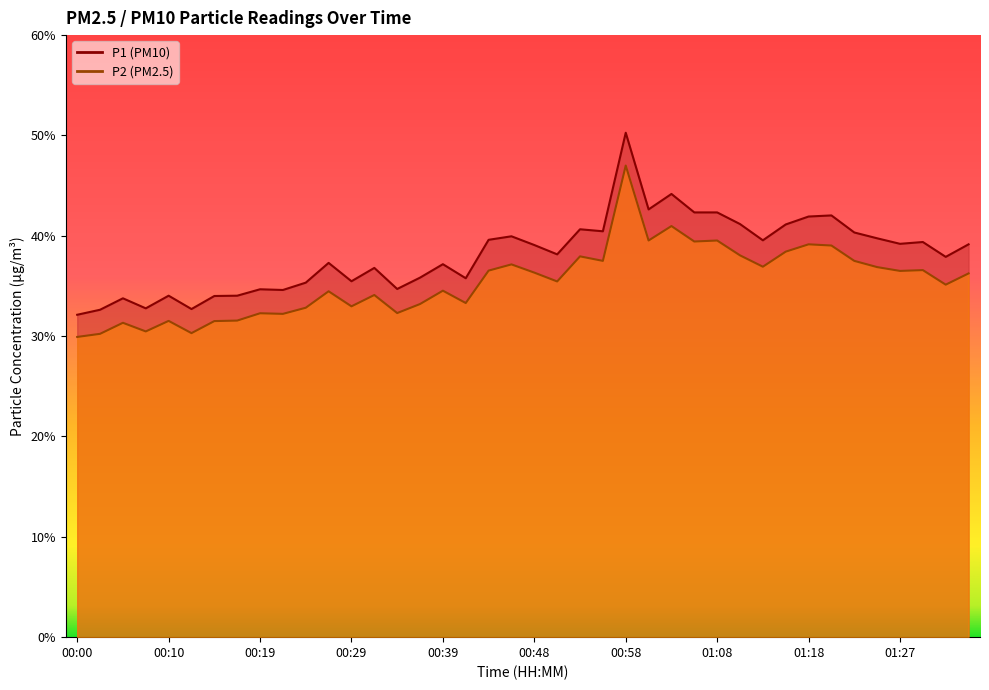

True or false: P2 and P1 intersect in this chart.

False